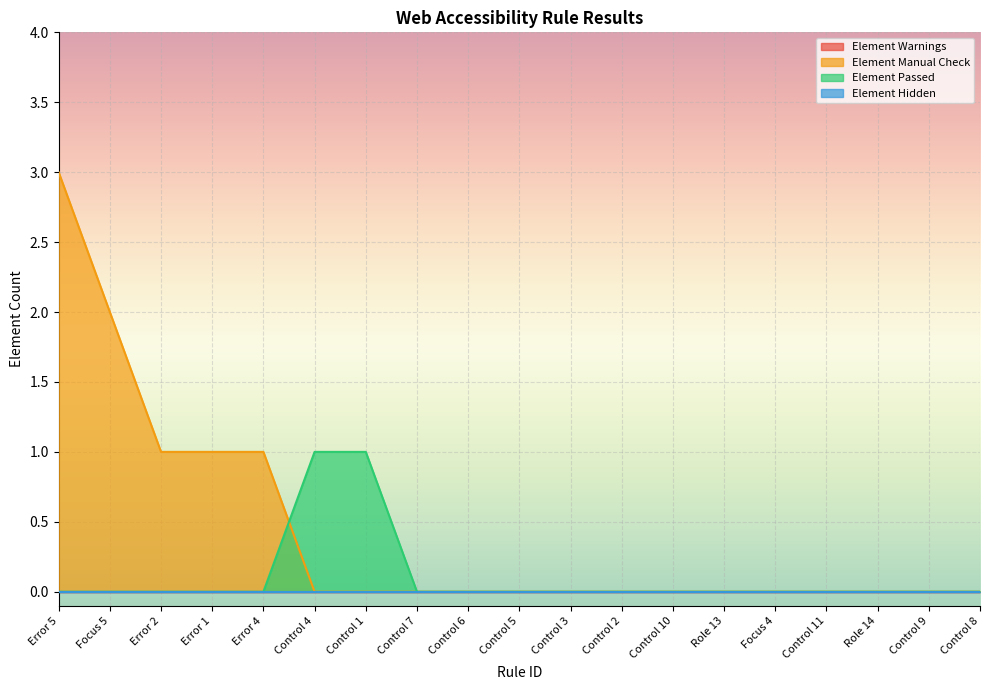

Does the chart display data point markers on the line(s)?

No